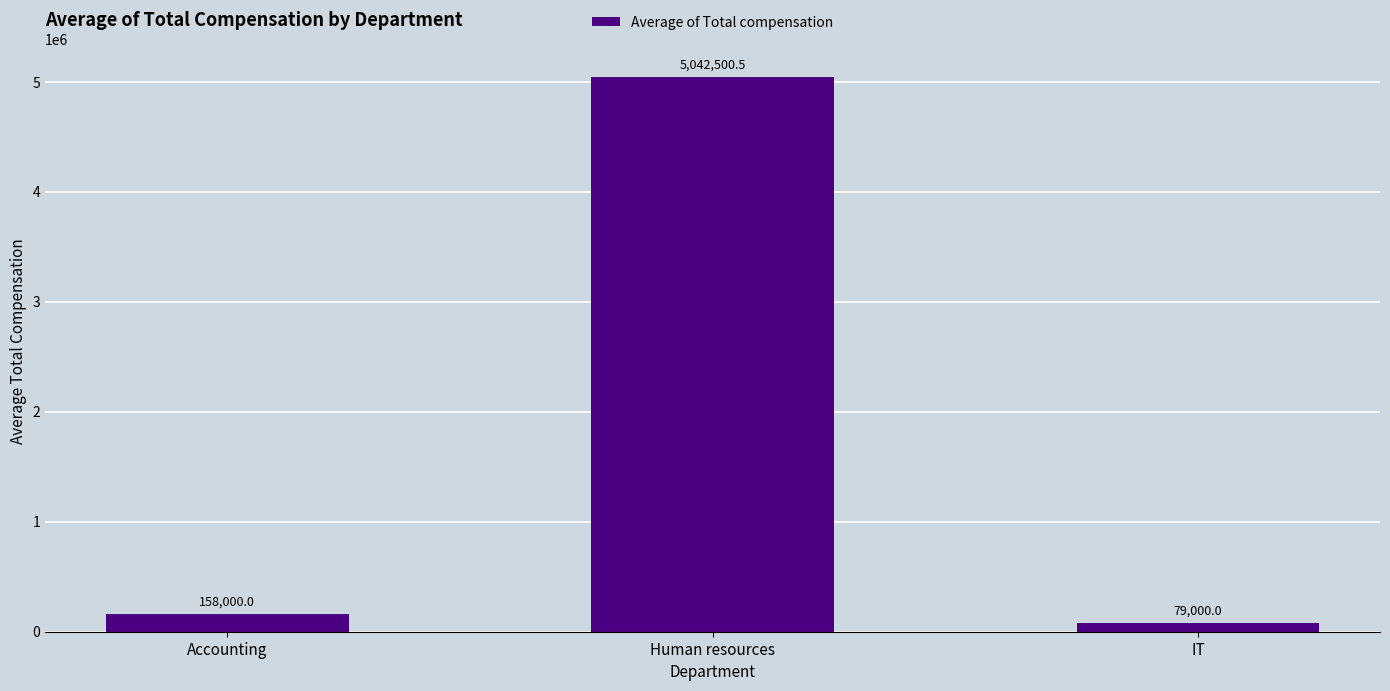

How many series are shown in this chart?

1